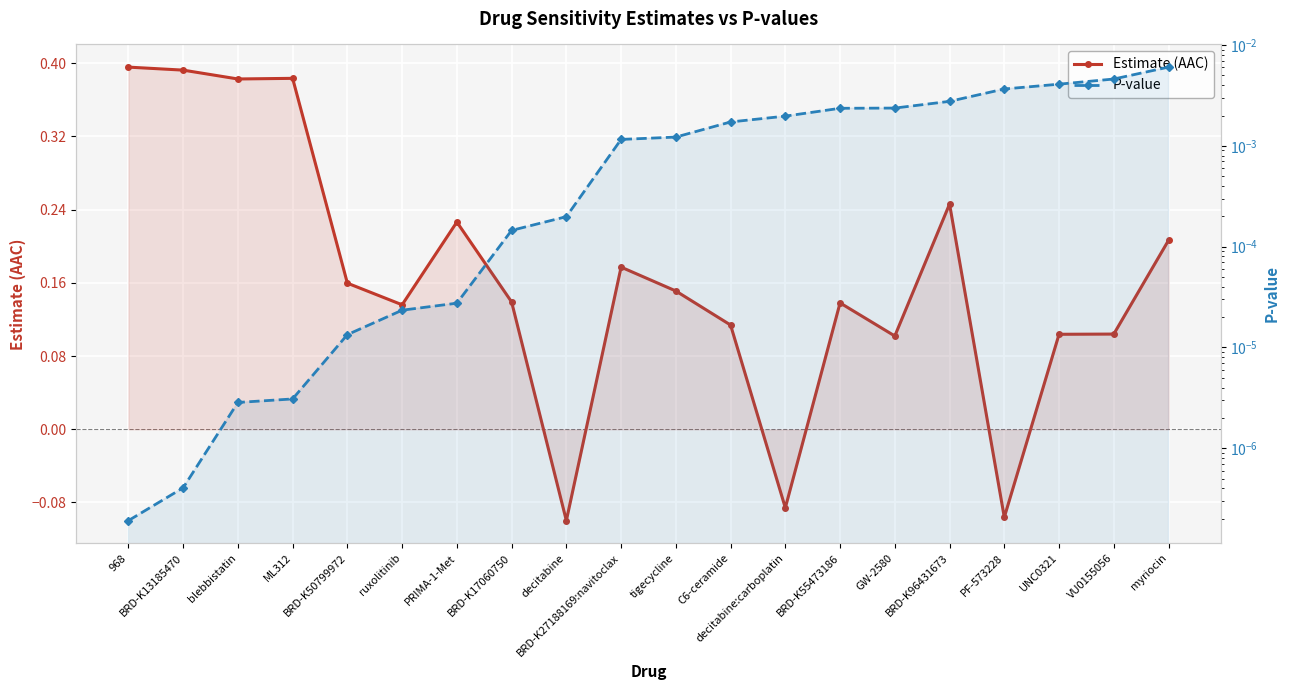

Which has a higher value, 968 or tigecycline?

968